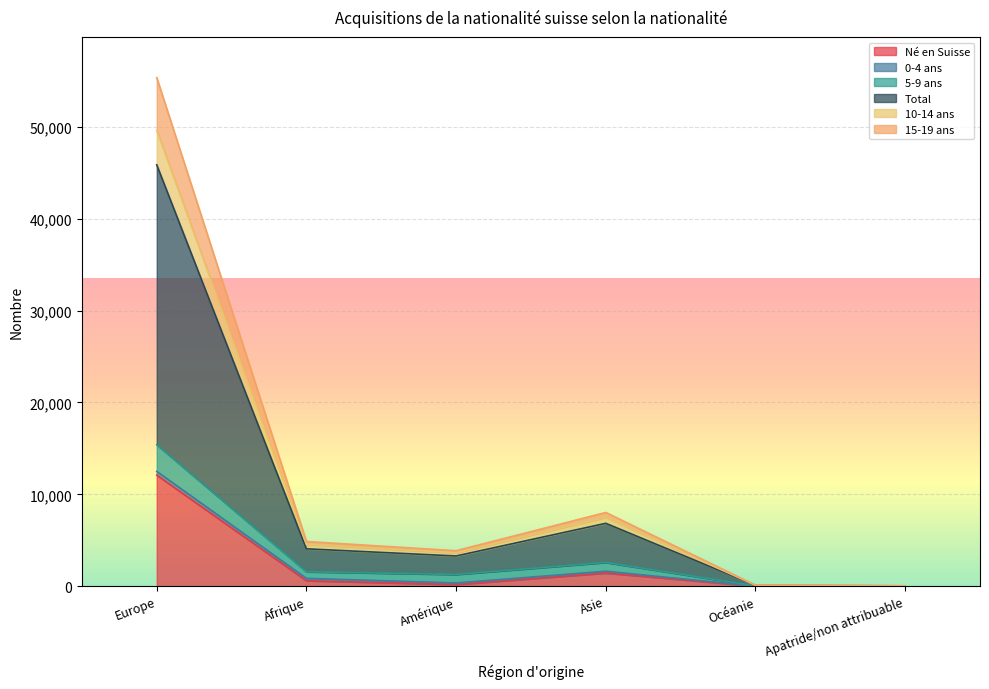

Does the chart display data point markers on the line(s)?

No